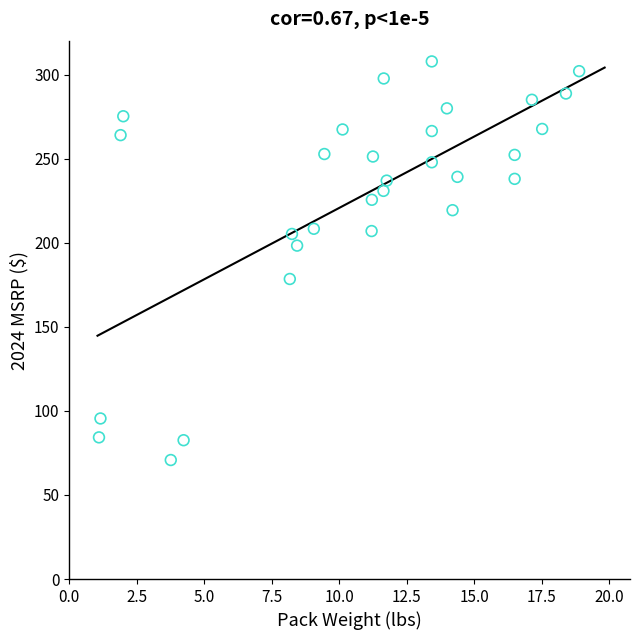

What is the range of X values (max minus min)?

17.8